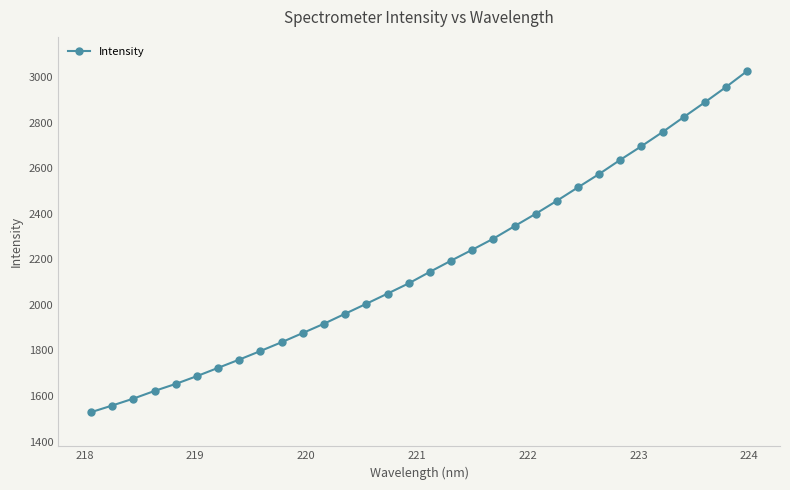

What is the difference between the maximum and minimum values?

1499.0